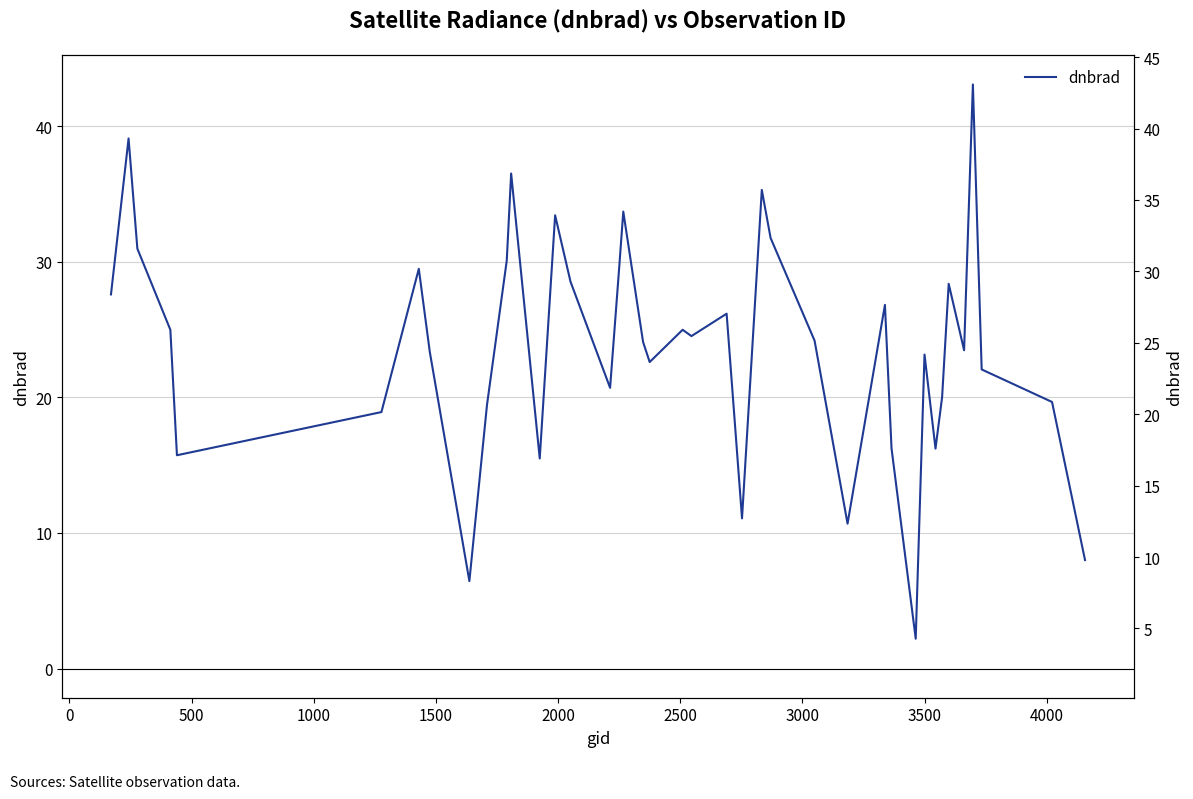

Does the chart have visible grid lines?

Yes